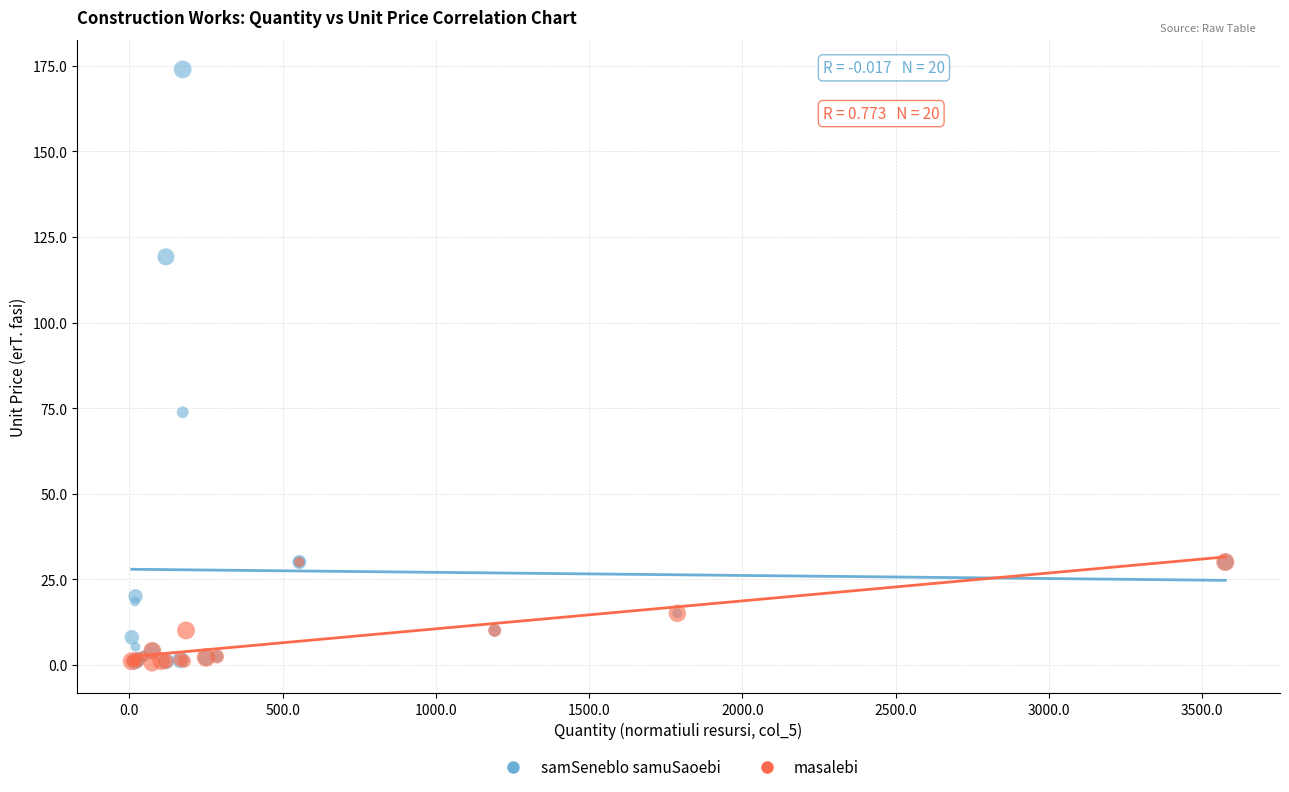

Which series has the widest spread of Y values?

samSeneblo samuSaoebi